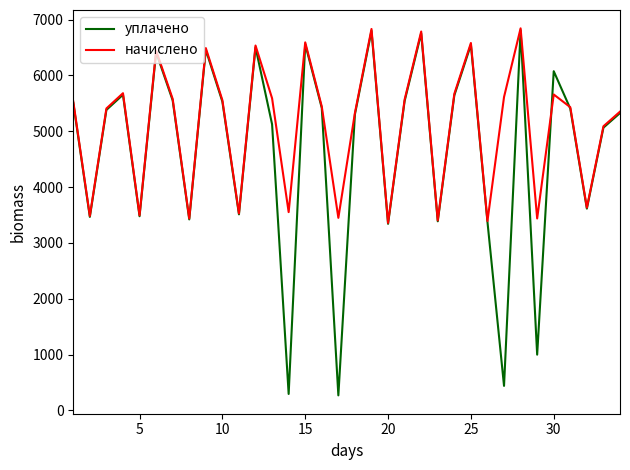

In начислено, how many points are higher than both neighbors (excluding endpoints)?

10